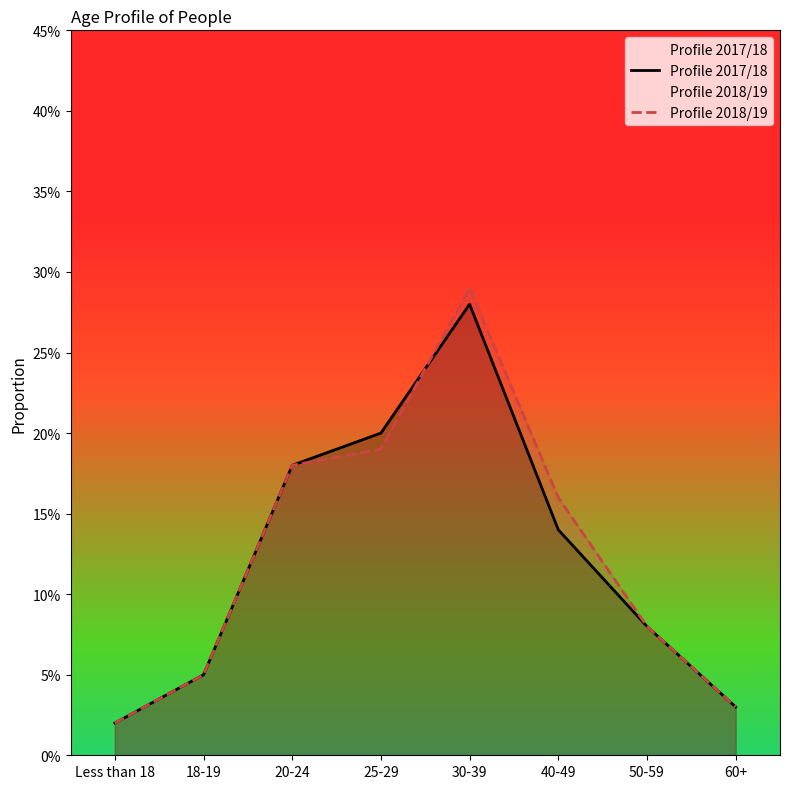

Does the chart display data point markers on the line(s)?

No